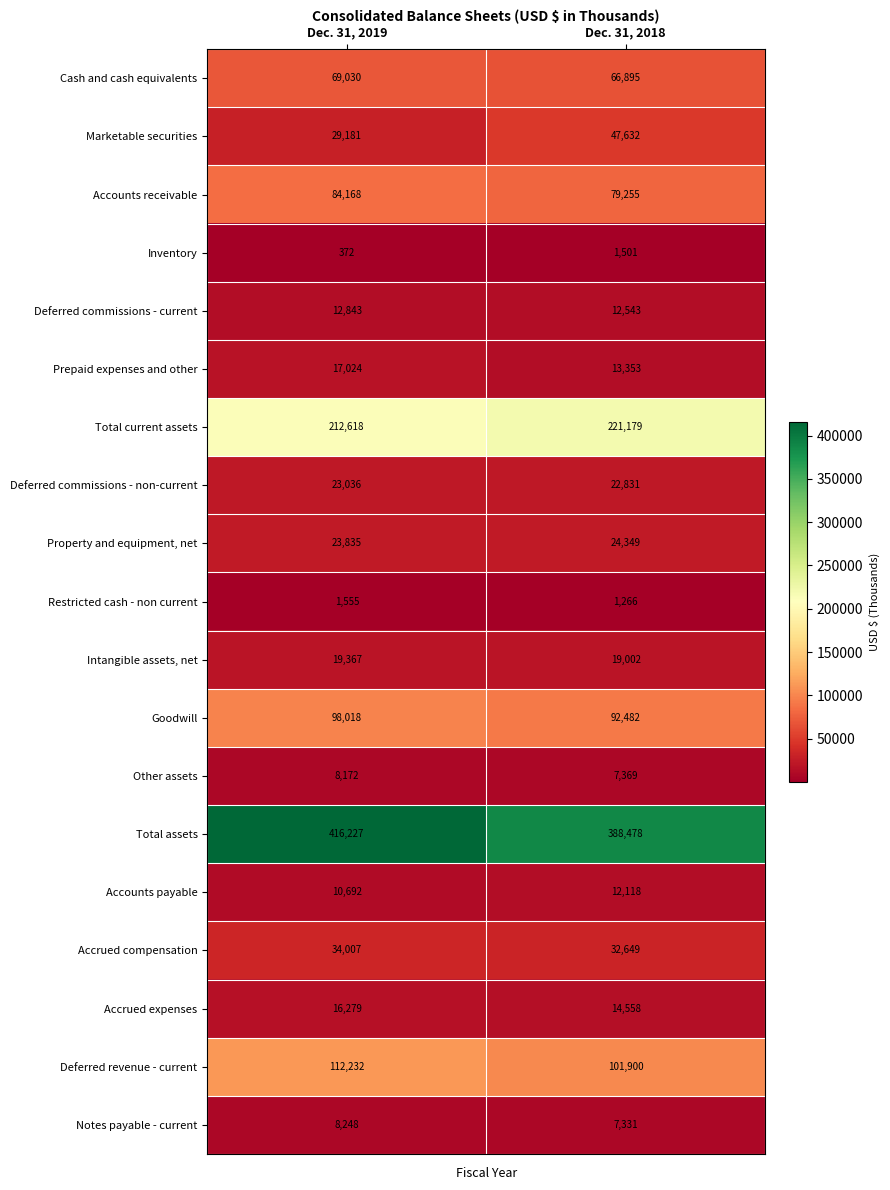

What is the difference between the maximum and minimum values in the Prepaid expenses and other series?

3671